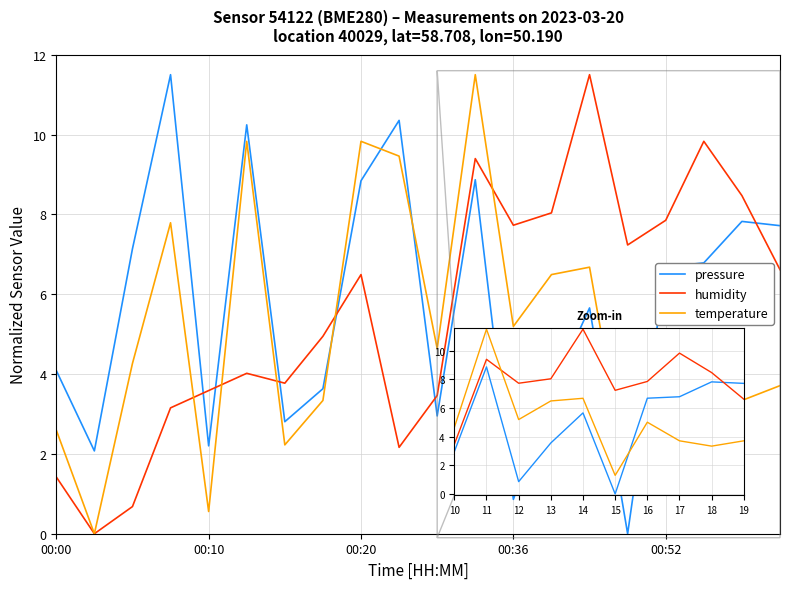

How many positive values does the humidity series have?

19